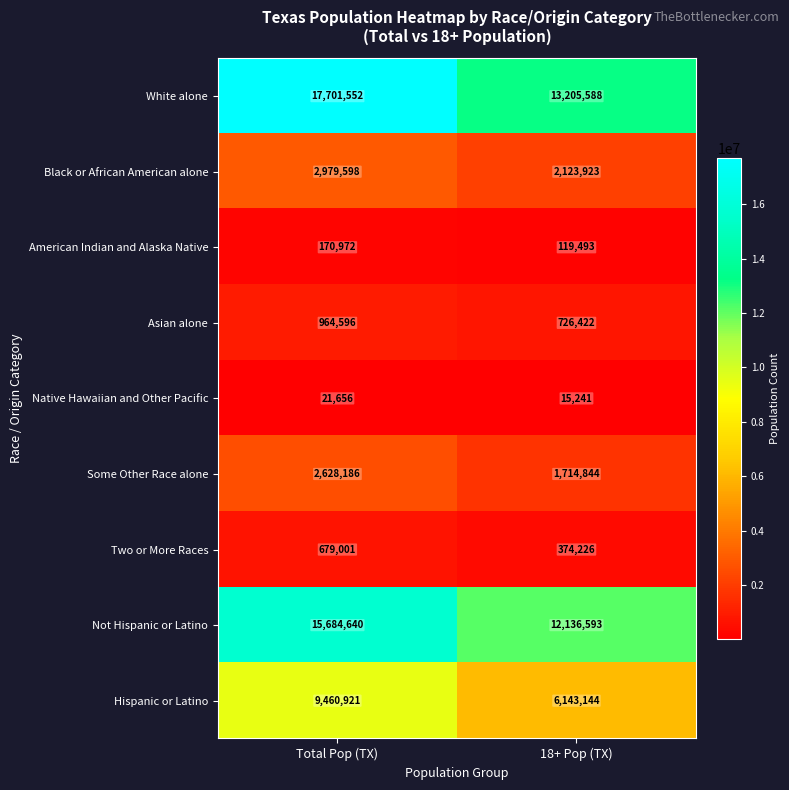

Reading right to left, list all the values displayed in this chart.

White alone: 13205588	17701552
Black or African American alone: 2123923	2979598
American Indian and Alaska Native: 119493	170972
Asian alone: 726422	964596
Native Hawaiian and Other Pacific: 15241	21656
Some Other Race alone: 1714844	2628186
Two or More Races: 374226	679001
Not Hispanic or Latino: 12136593	15684640
Hispanic or Latino: 6143144	9460921